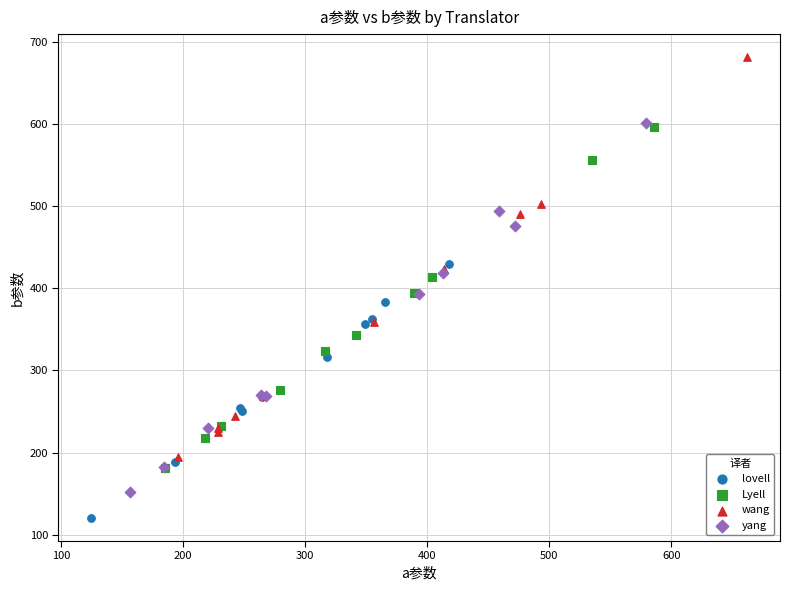

Which series has the widest spread of Y values?

wang